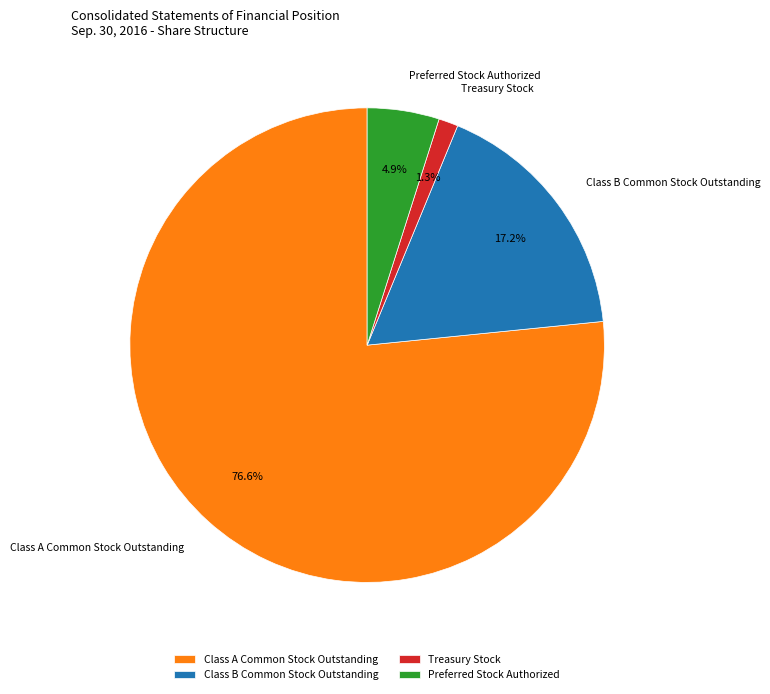

Is the sum of Class B Common Stock Outstanding and Class A Common Stock Outstanding greater than half?

Yes